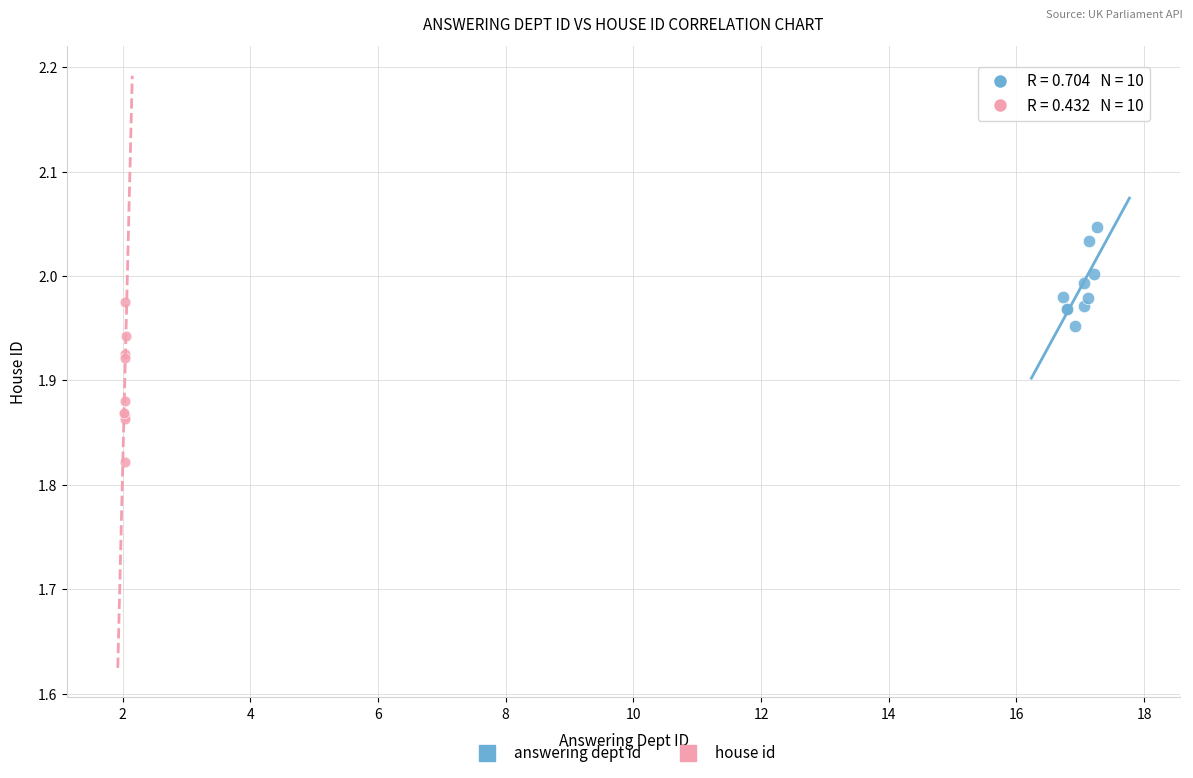

Which series has the widest spread of Y values?

house id